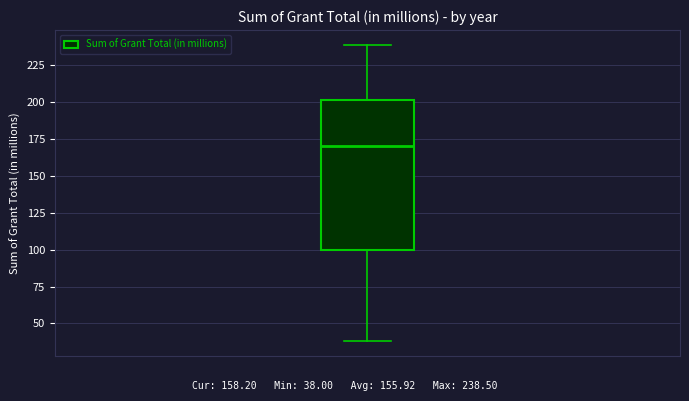

Transcribe this box plot: give where the median line is, the range the box spans, and where the two whiskers end, as read against the y-axis. The values are not printed on the chart, so give them approximately, as read against the axis.

median 170, box 100 to 200, whiskers 40 to 240